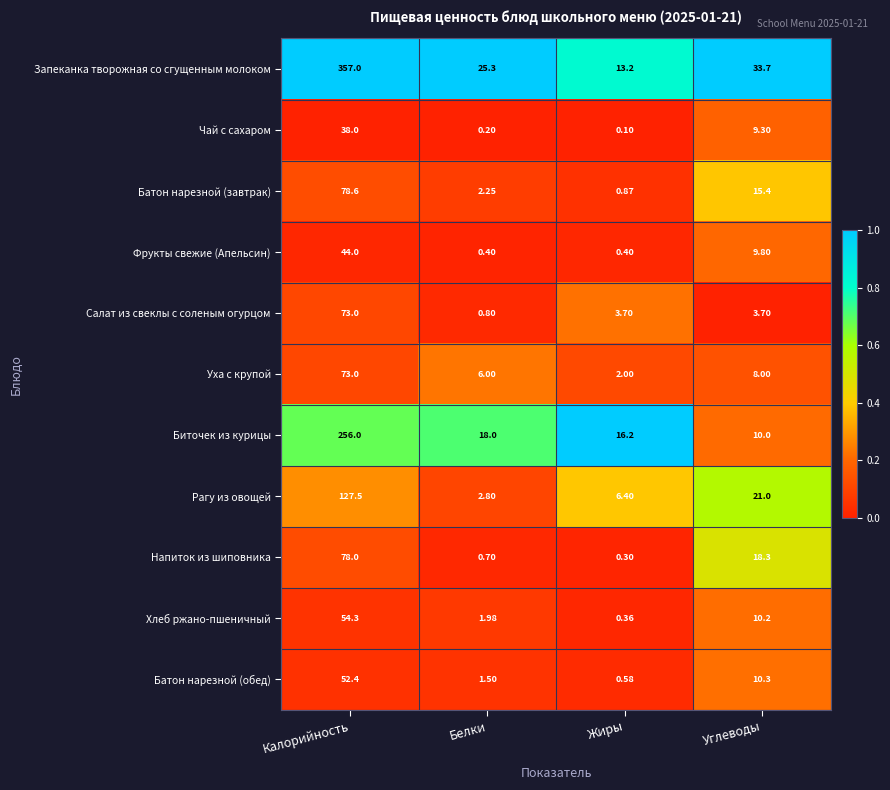

Rank the categories by Биточек из курицы value from highest to lowest.

Калорийность, Белки, Жиры, Углеводы